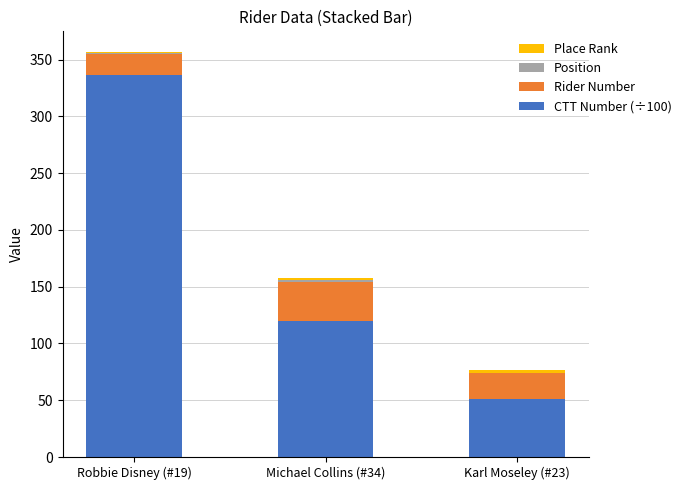

Is it true that CTT Number (÷100) equals 198 at Robbie Disney (#19)?

False